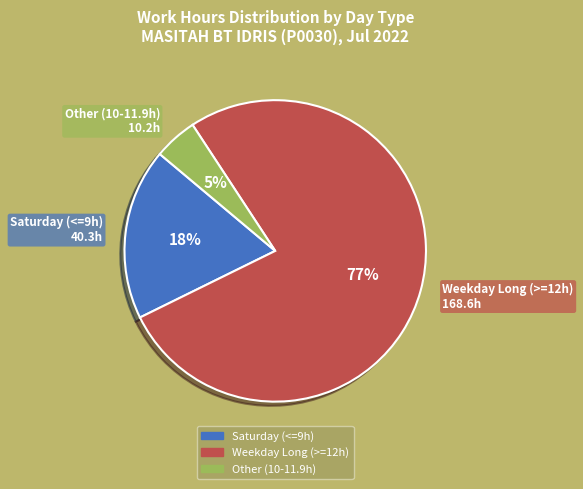

How many segments does this pie chart have?

3